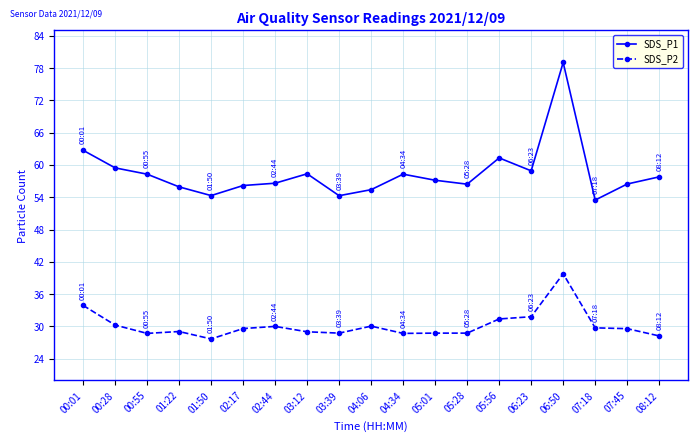

What is the minimum value for SDS_P1?

53.5